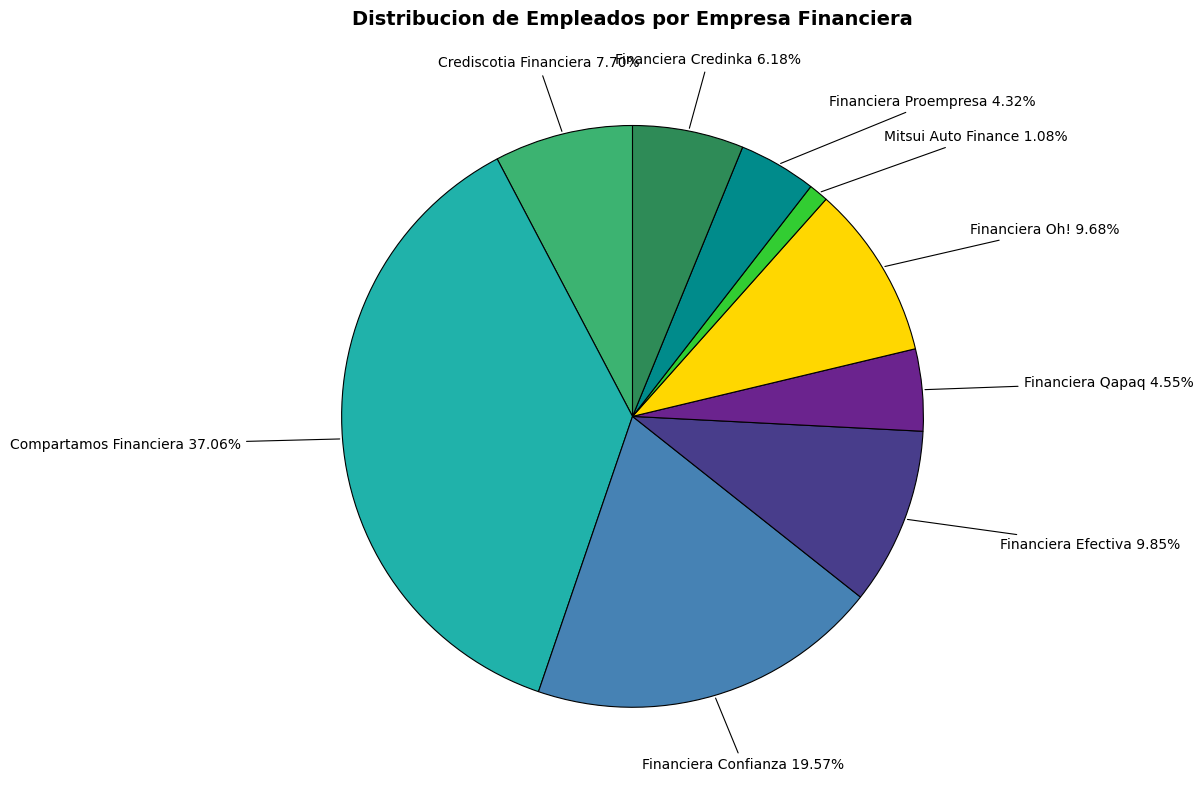

The Financiera Qapaq slice represents 5% of the pie. True or false?

True